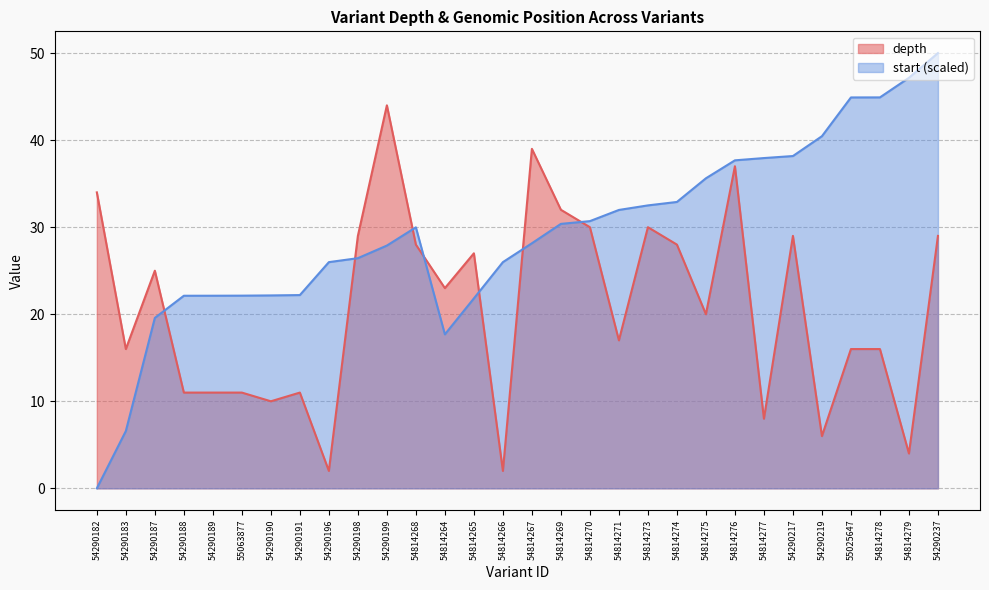

Which series has the widest spread of values?

start (scaled)